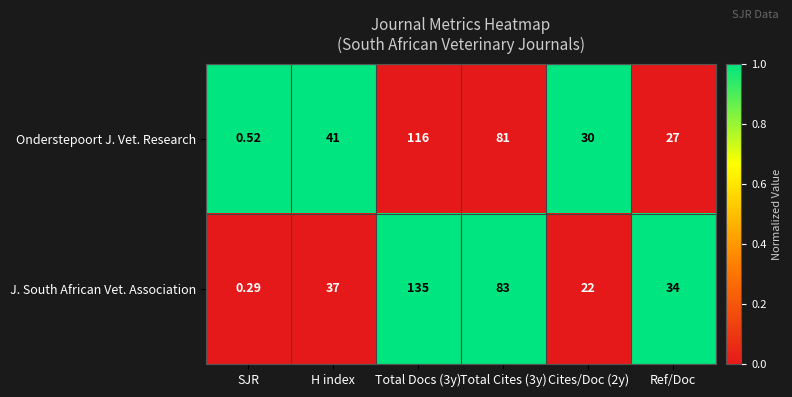

Is the value of Onderstepoort J. Vet. Research at Cites/Doc (2y) greater than the value of J. South African Vet. Association at H index?

No